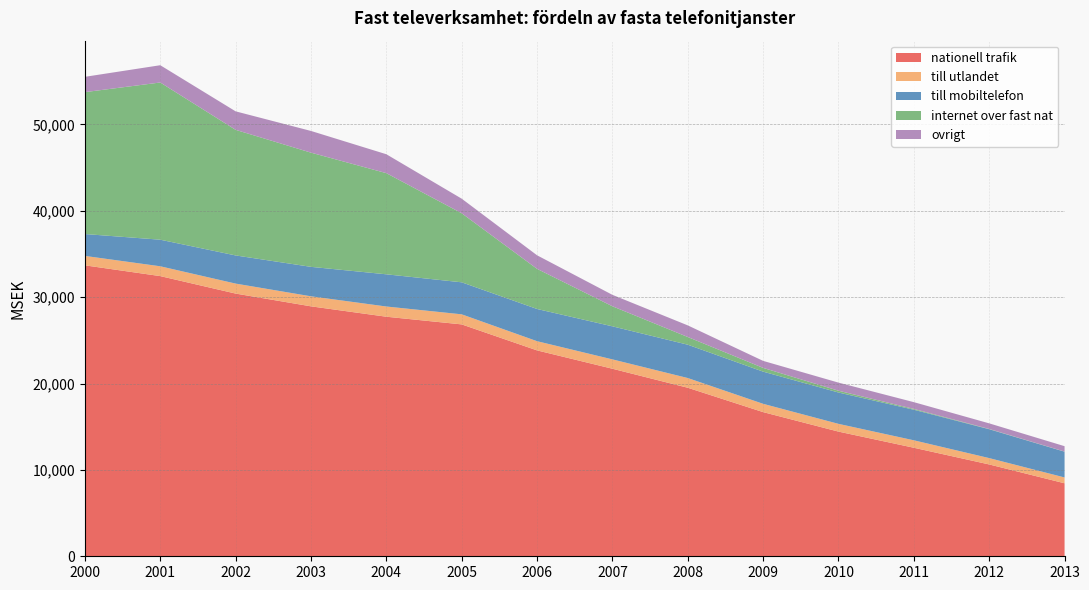

Reading left to right, what are all the values shown in this chart?

nationell trafik: 2000=33687.0	2001=32440.0	2002=30417.0	2003=28939.0	2004=27737.0	2005=26848.0	2006=23838.0	2007=21715.0	2008=19513.0	2009=16692.0	2010=14435.0	2011=12566.0	2012=10632.0	2013=8451.3
till utlandet: 2000=1091.0	2001=1137.0	2002=1156.0	2003=1162.0	2004=1183.0	2005=1167.0	2006=1066.0	2007=1083.0	2008=1125.0	2009=961.0	2010=898.0	2011=863.0	2012=736.0	2013=675.5
till mobiltelefon: 2000=2533.0	2001=3078.0	2002=3260.0	2003=3411.0	2004=3728.0	2005=3707.0	2006=3729.0	2007=3826.0	2008=3859.0	2009=3725.0	2010=3628.0	2011=3539.0	2012=3342.0	2013=2983.0
internet over fast nat: 2000=16430.0	2001=18202.0	2002=14541.0	2003=13222.0	2004=11712.0	2005=7995.0	2006=4645.0	2007=2323.0	2008=891.0	2009=435.0	2010=207.0	2011=94.0	2012=30.0	2013=15.4
ovrigt: 2000=1773.0	2001=2000.0	2002=2143.0	2003=2513.0	2004=2191.0	2005=1688.0	2006=1572.0	2007=1324.0	2008=1346.0	2009=811.0	2010=939.0	2011=784.0	2012=650.0	2013=622.0